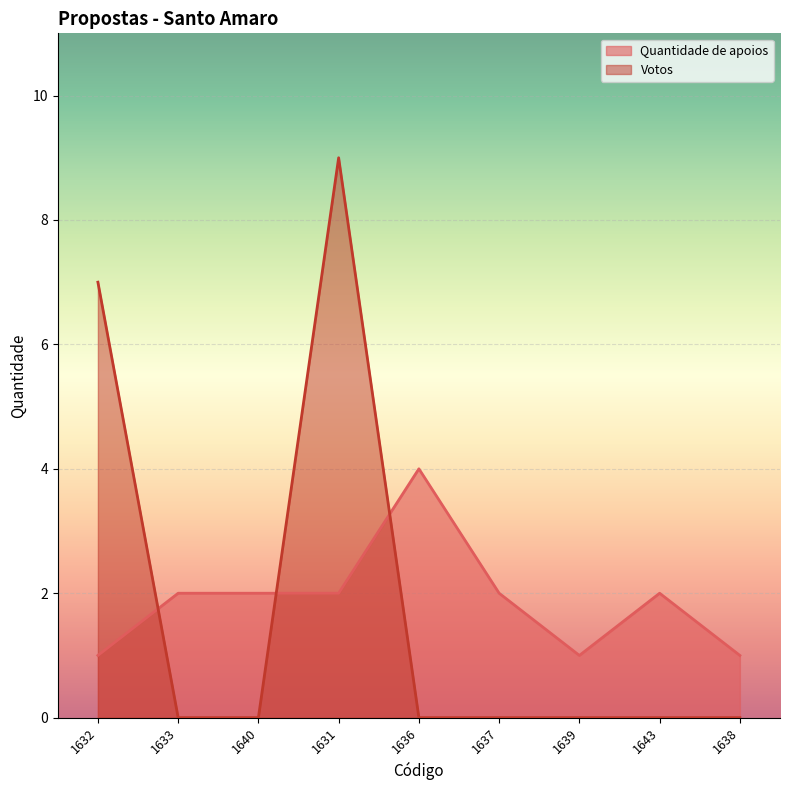

Reading right to left, extract all data points from this chart.

Quantidade de apoios: 1638=1	1643=2	1639=1	1637=2	1636=4	1631=2	1640=2	1633=2	1632=1
Votos: 1638=0	1643=0	1639=0	1637=0	1636=0	1631=9	1640=0	1633=0	1632=7